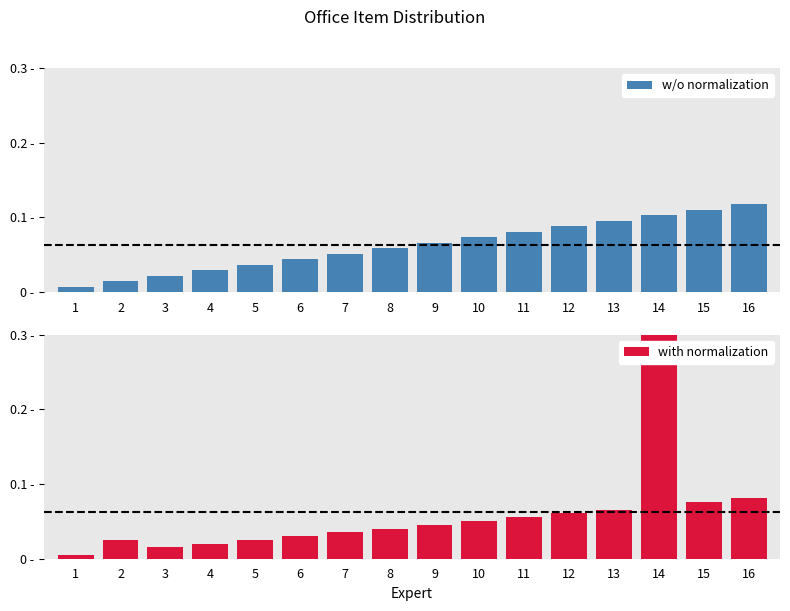

Are the bars horizontal?

No